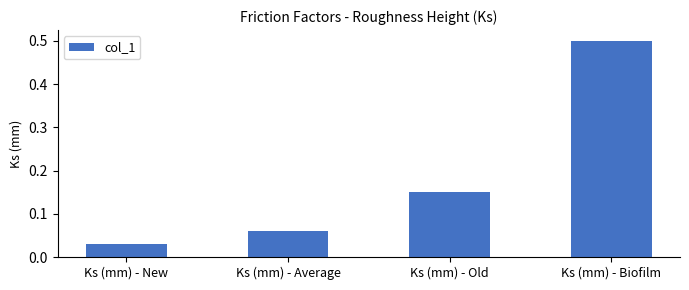

The value at Ks (mm) - Biofilm is 0.8. True or false?

False